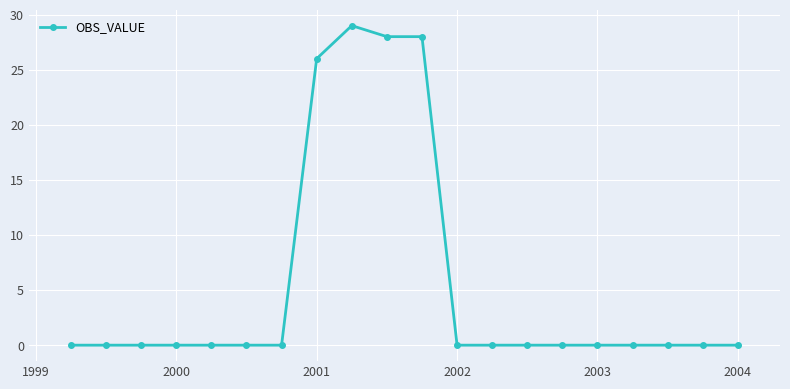

What is the average value?

6